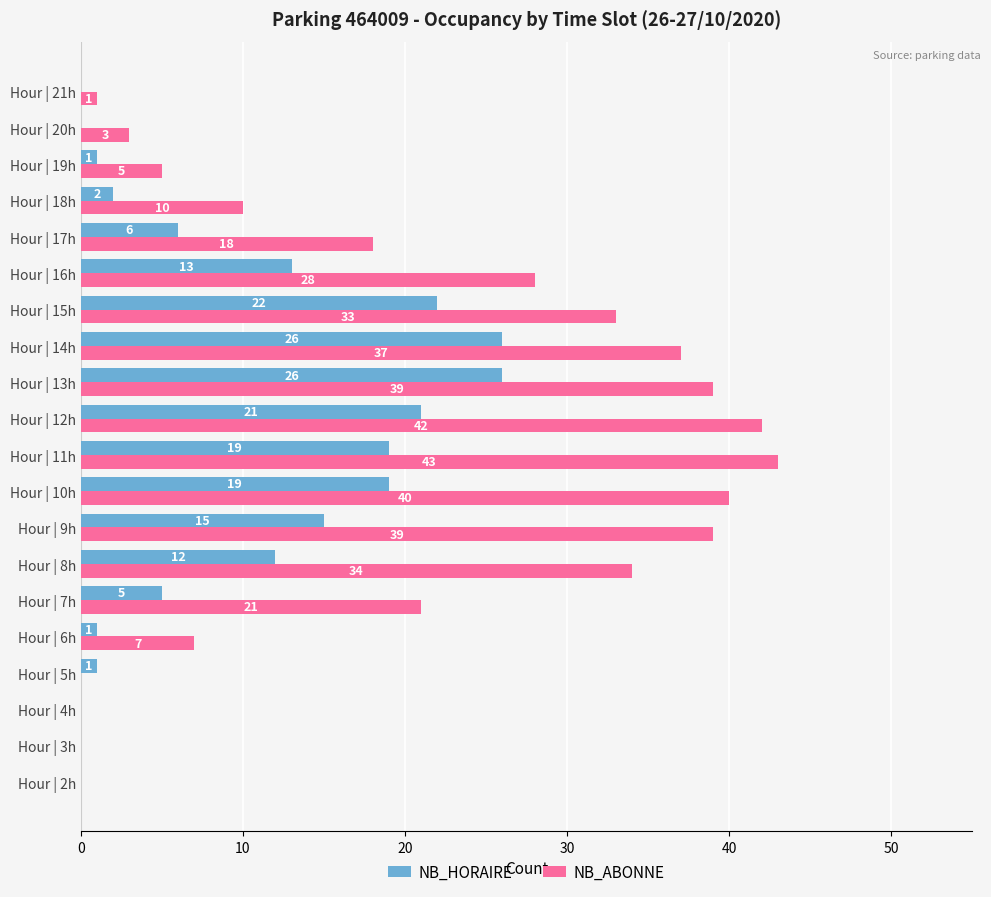

At which category is the sum across all series the highest?

Hour | 13h